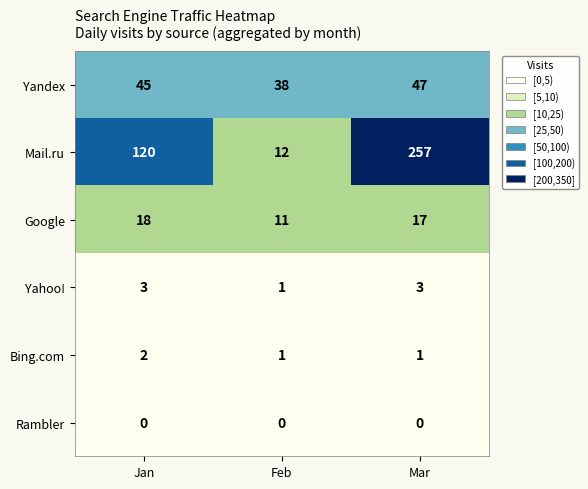

Reading left to right, transcribe all the data shown in this chart.

Yandex: Jan=45	Feb=38	Mar=47
Mail.ru: Jan=120	Feb=12	Mar=257
Google: Jan=18	Feb=11	Mar=17
Yahoo!: Jan=3	Feb=1	Mar=3
Bing.com: Jan=2	Feb=1	Mar=1
Rambler: Jan=0	Feb=0	Mar=0